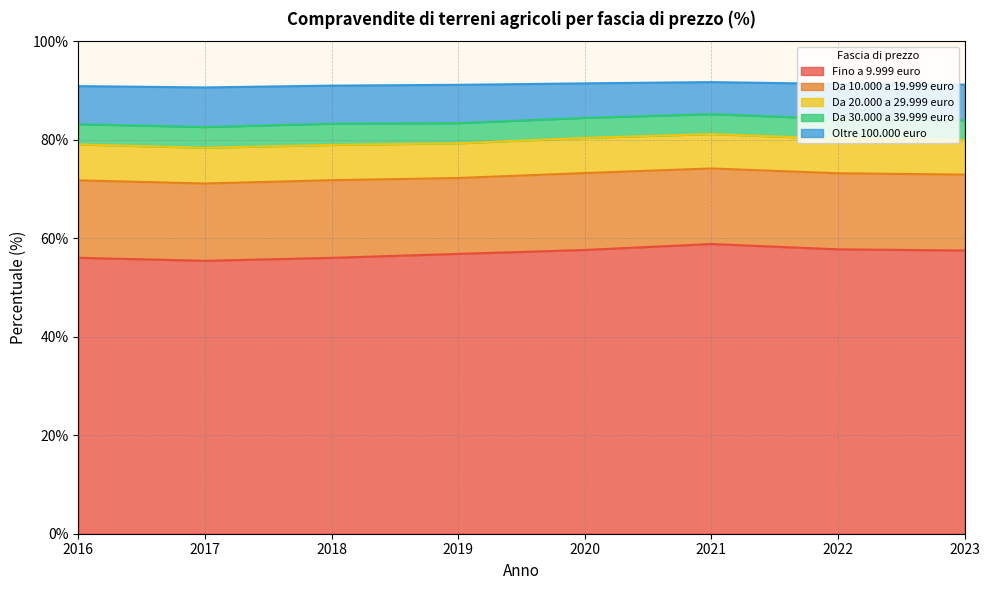

What is the sum of the Da 20.000 a 29.999 euro values at 2022 and 2018?

14.2